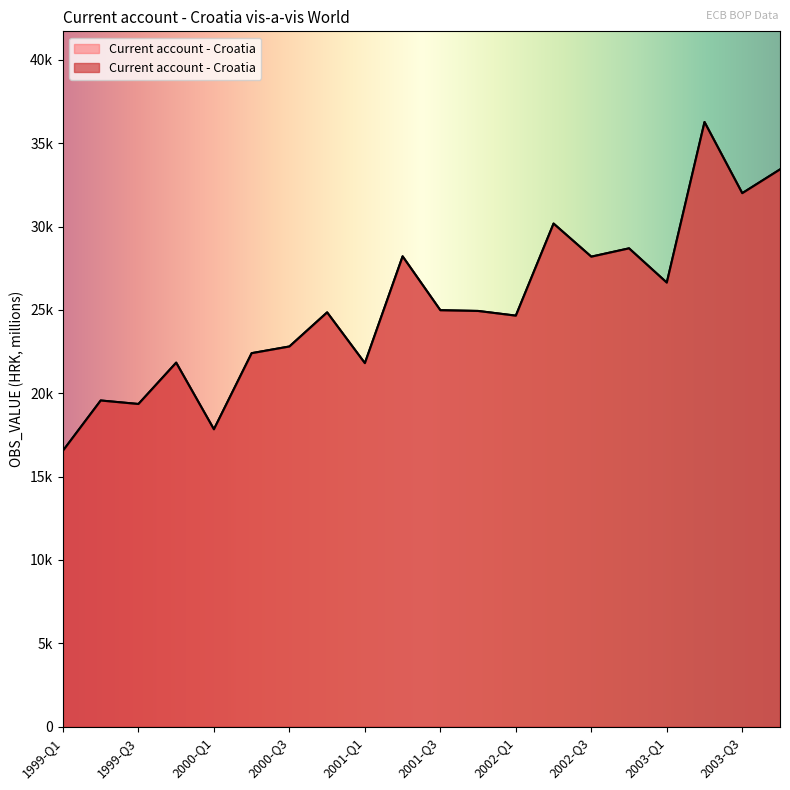

The value at 1999-Q1 is 16558.0. True or false?

True